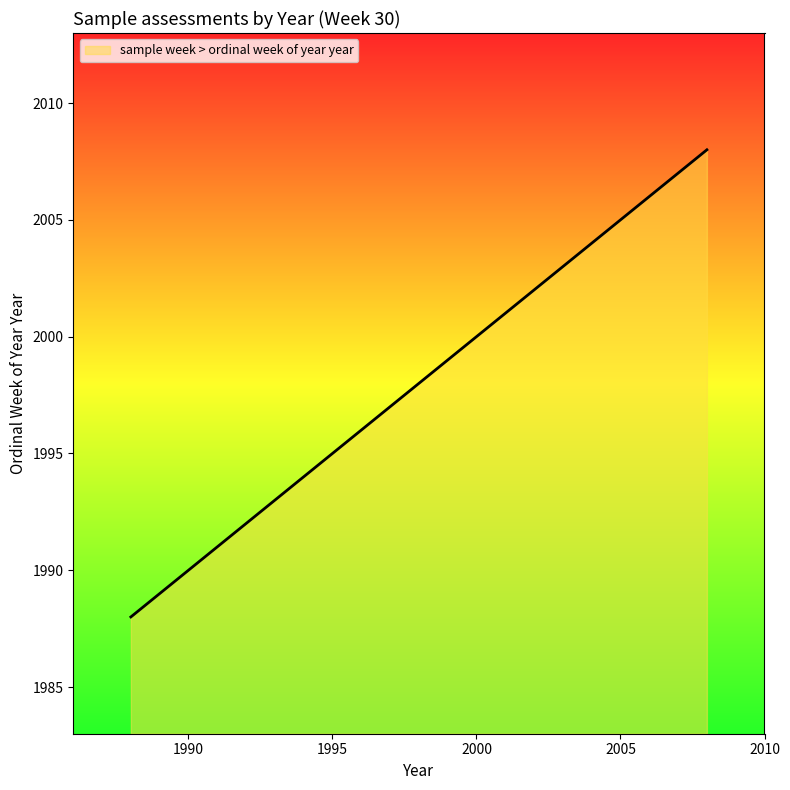

What is the minimum value shown in the chart?

1988